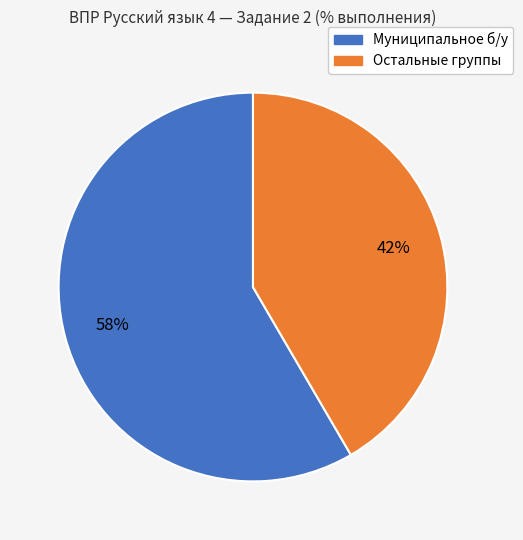

To the nearest percent, what is the average slice percentage?

50%